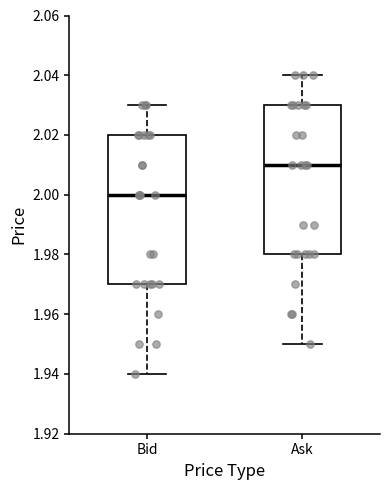

Where does the lower whisker of the box for Ask end on the y-axis? The values are not printed on the chart, so give them approximately, as read against the axis.

1.95